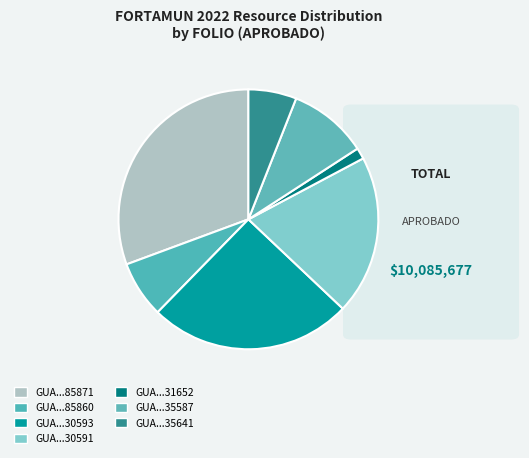

What is the largest slice in the pie chart?

GUA220202085871